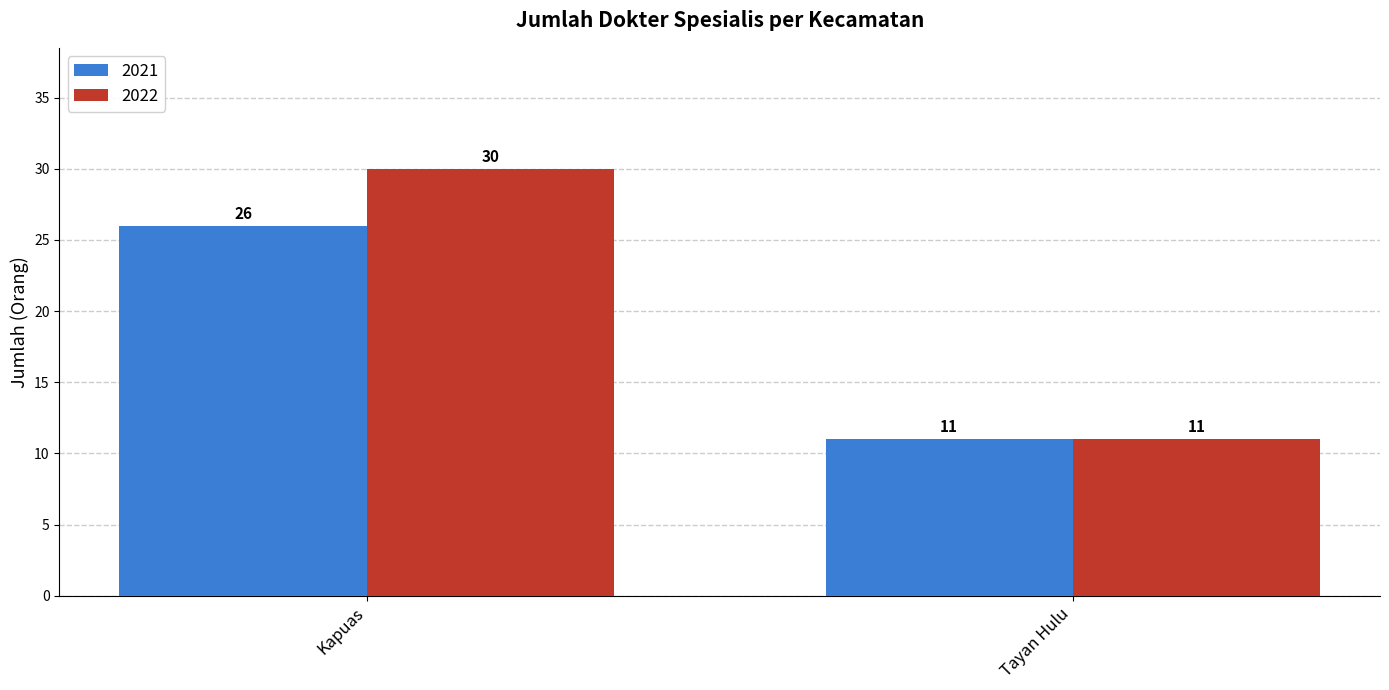

List the series in order of their peak value, lowest first.

2021, 2022